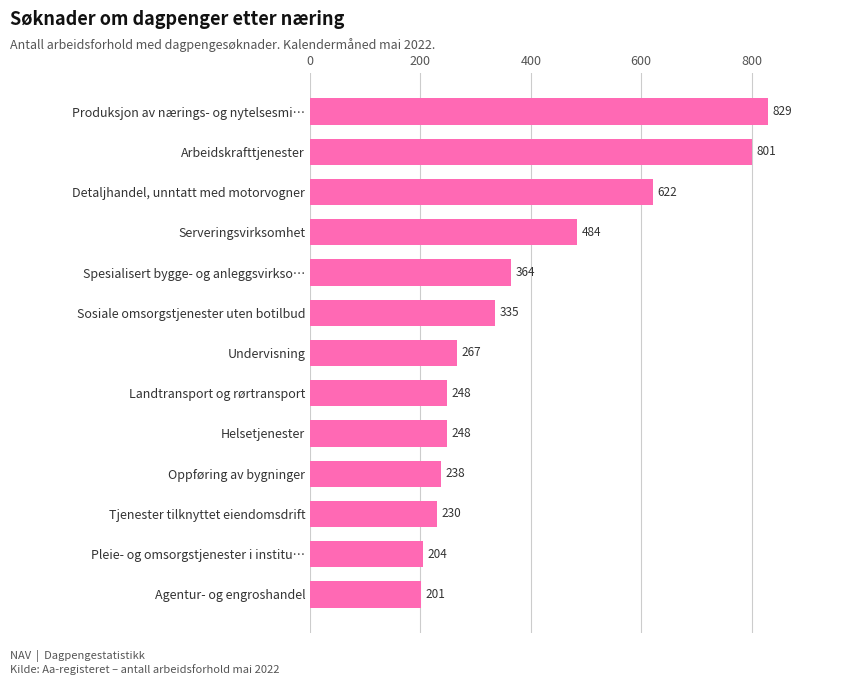

What is the difference between the maximum and minimum values?

628